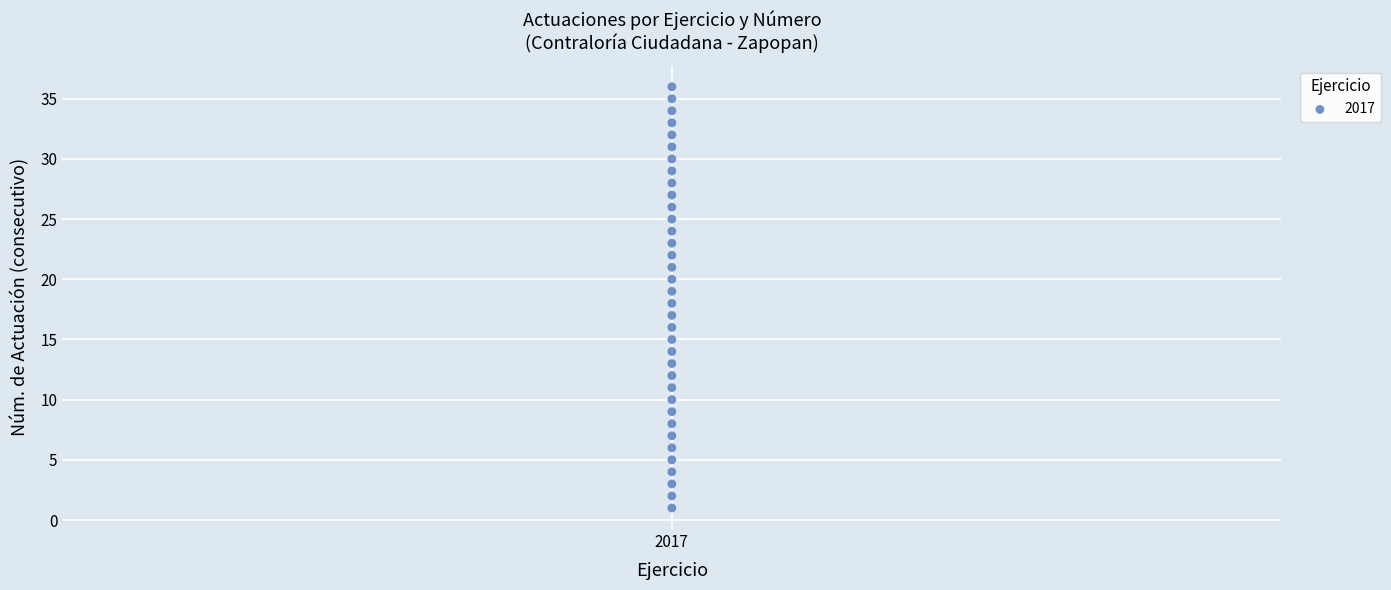

What is the range of Y values (max minus min)?

35